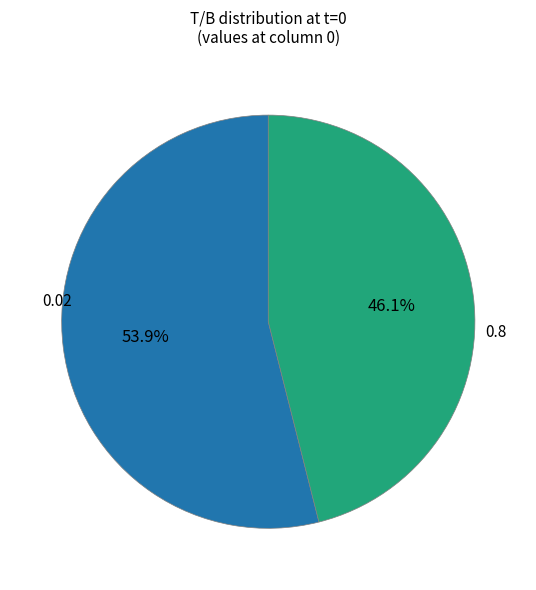

Does any single category account for the majority?

Yes